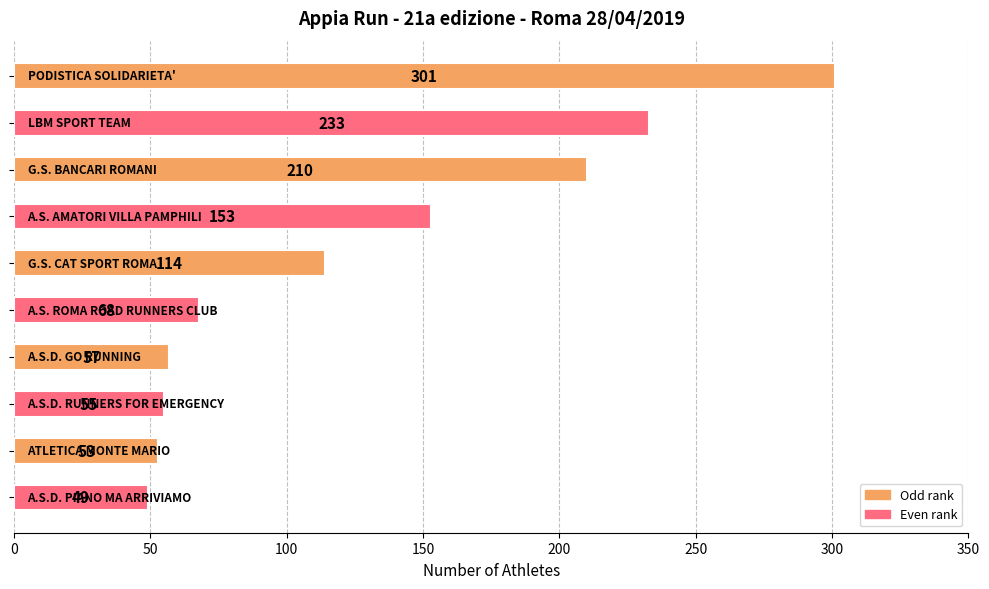

Count the number of data series in this chart.

1